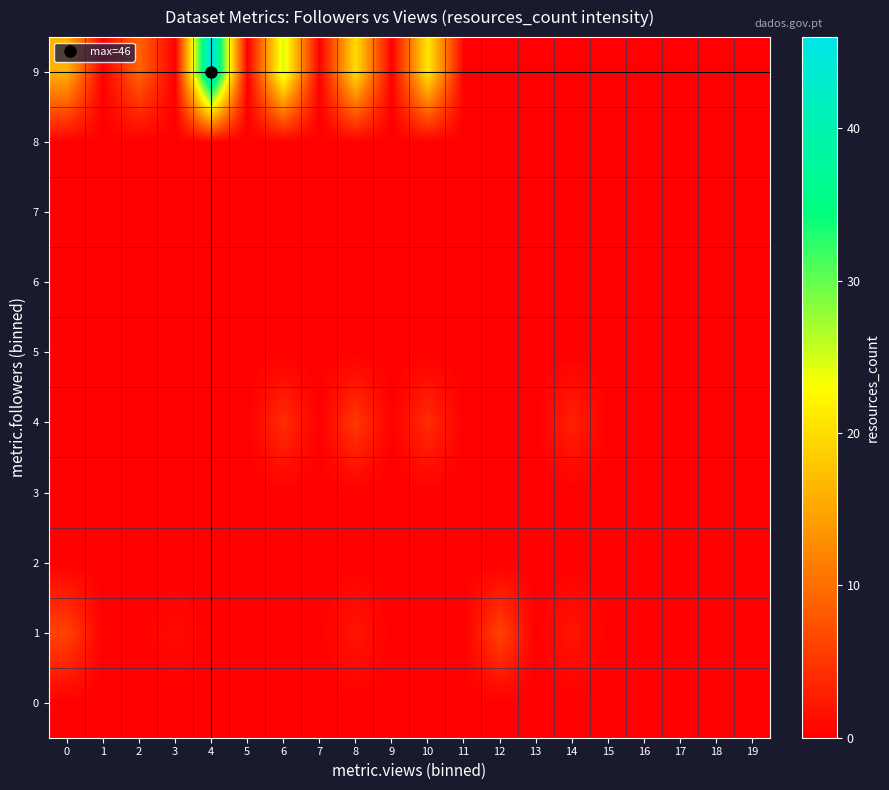

How many data points does each series have?

20